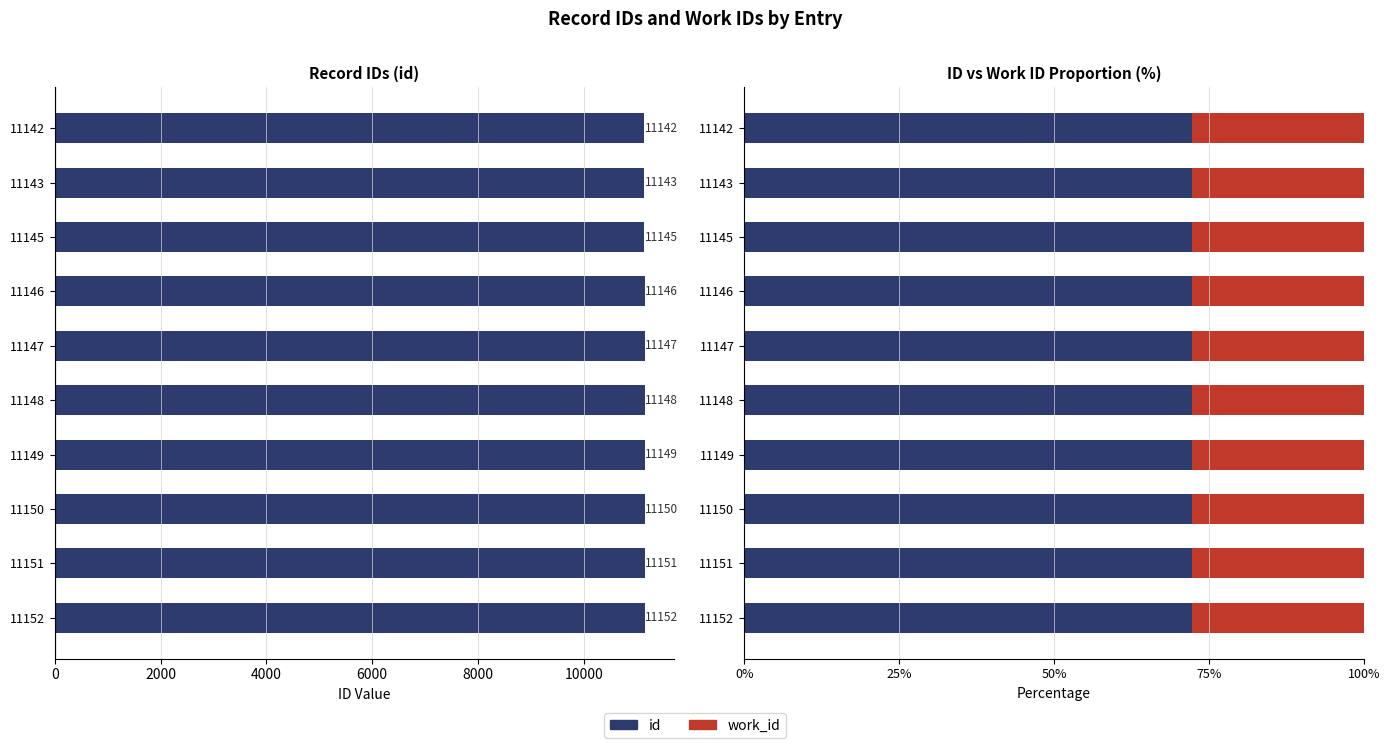

How many work_id values are between 27 and 28?

10